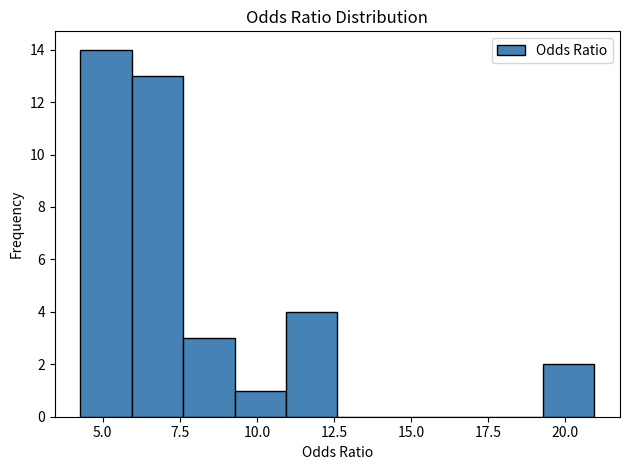

Around what value on the x-axis is the tallest bar? Give the approximate position of its centre, as read against the axis.

5.0